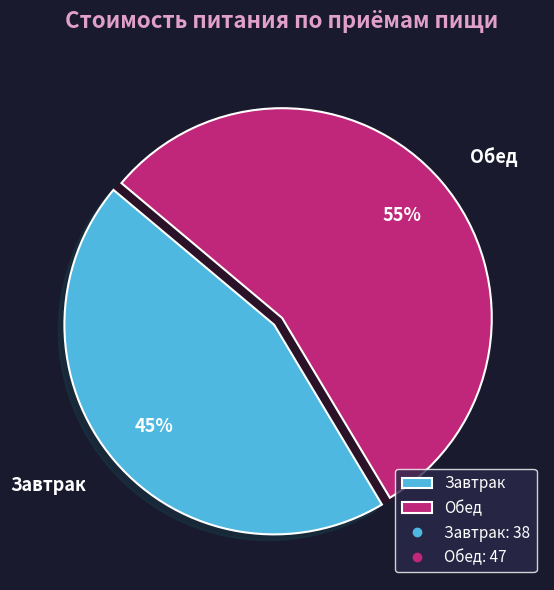

Approximately how many times larger is the value at Завтрак compared to Обед?

0.8